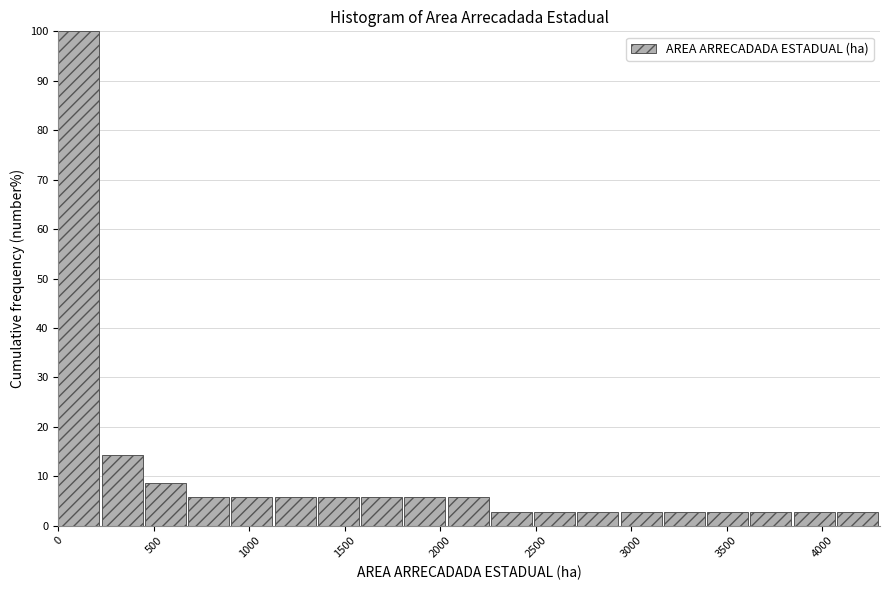

Reading left to right, transcribe this chart: for each bar, give the range it covers on the x-axis and its height. Neither the bar edges nor the heights are printed on the chart, so give them approximately, as read against the axes.

0 to 250: 100
250 to 450: 14
450 to 700: 9
700 to 900: 6
900 to 1150: 6
1150 to 1350: 6
1350 to 1600: 6
1600 to 1800: 6
1800 to 2050: 6
2050 to 2250: 6
2250 to 2500: 3
2500 to 2700: 3
2700 to 2950: 3
2950 to 3150: 3
3150 to 3400: 3
3400 to 3600: 3
3600 to 3850: 3
3850 to 4100: 3
4100 to 4300: 3